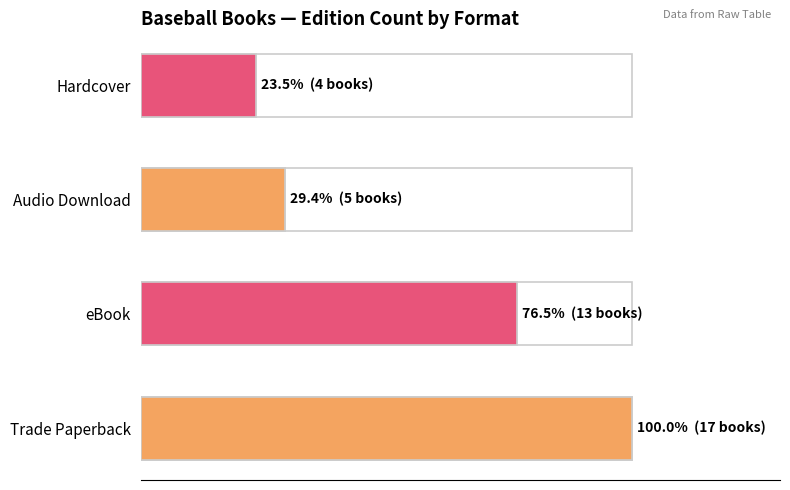

What is the difference between the maximum and second lowest values?

70.6